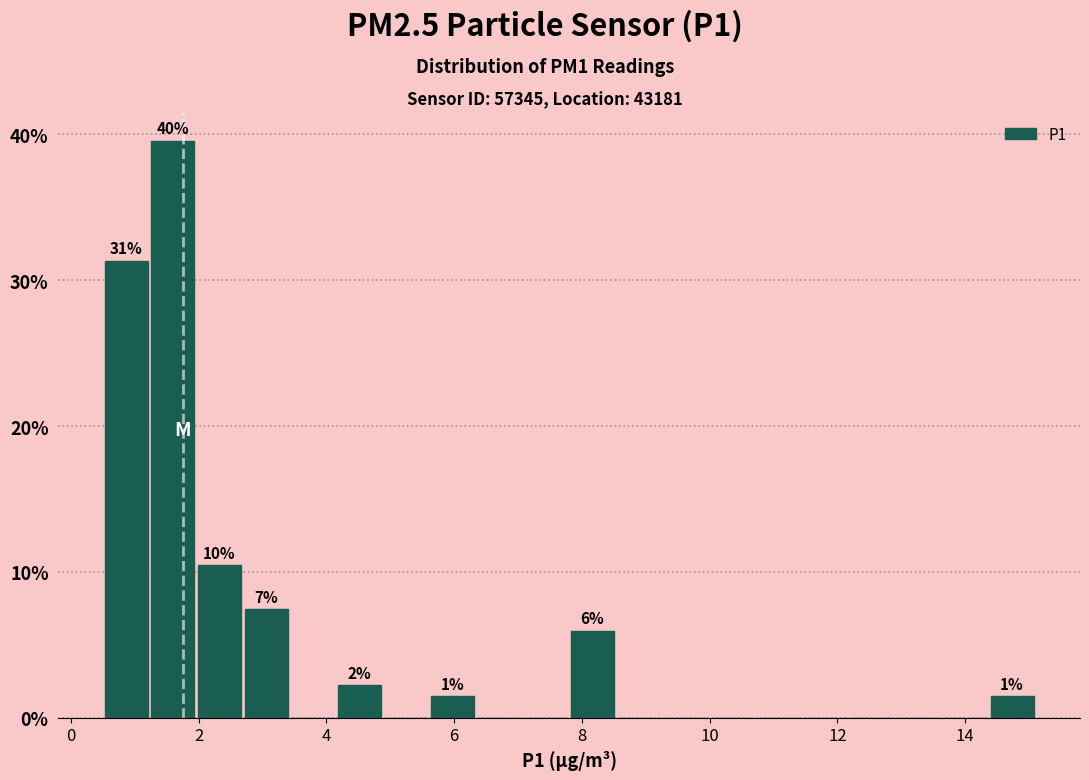

Read against the x-axis, roughly where is the centre of the tallest bar?

1.6